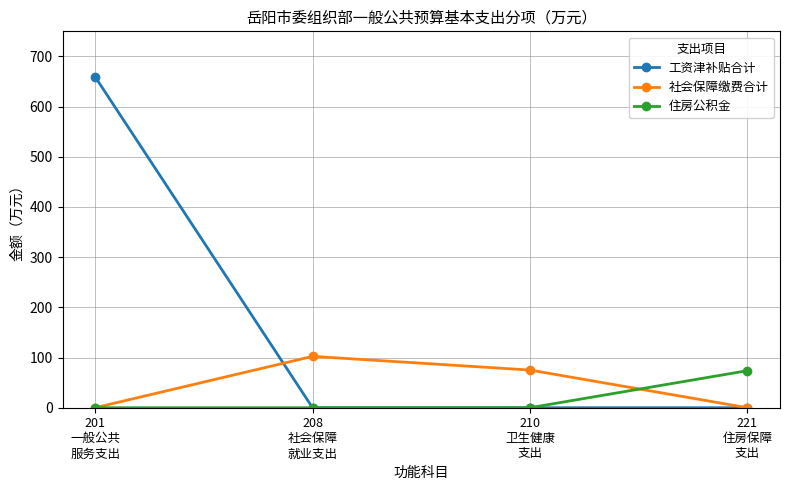

What is the label of the 3rd point from the right?

208
社会保障
就业支出